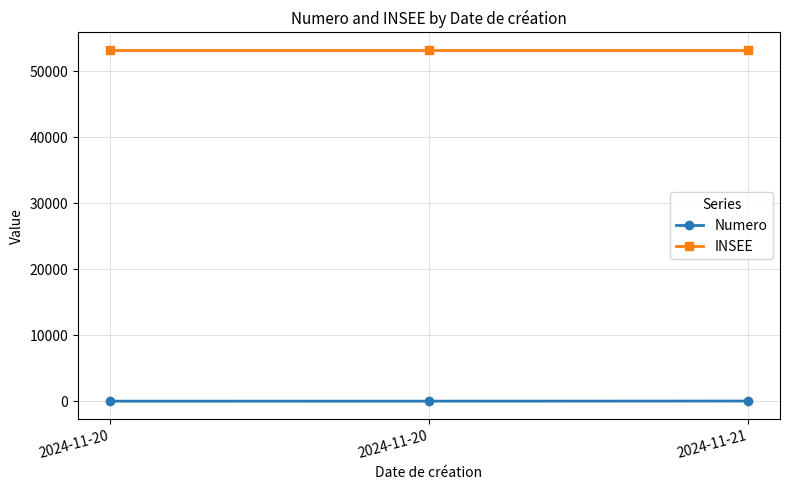

Reading left to right, what are all the values shown in this chart?

Numero: 2024-11-20=1	2024-11-20=4	2024-11-21=19
INSEE: 2024-11-20=53219	2024-11-20=53219	2024-11-21=53219